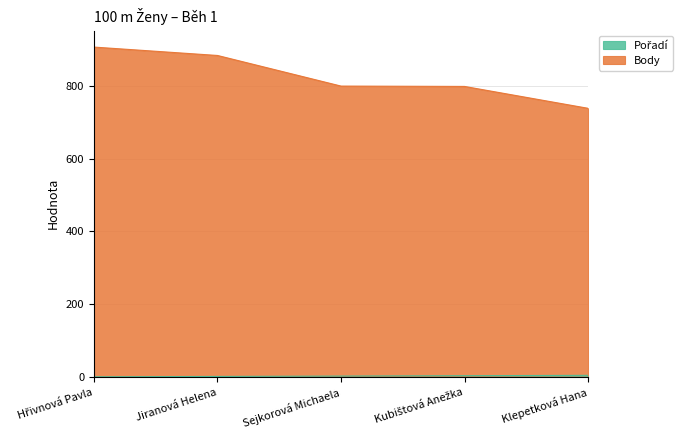

True or false: Pořadí has more than 1 points higher than both neighbors.

False